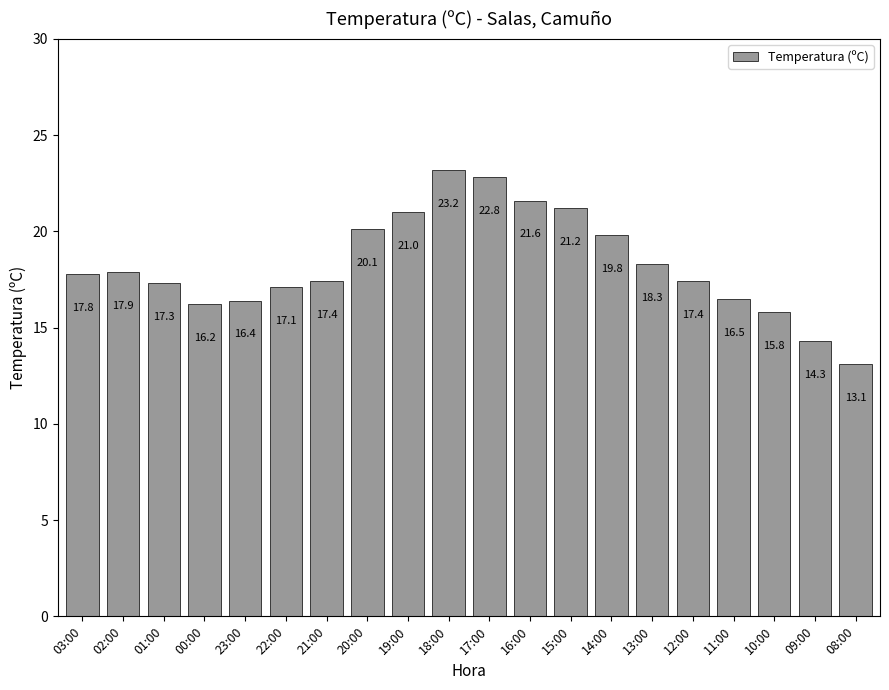

What is the label of the 2nd bar from the left?

02:00